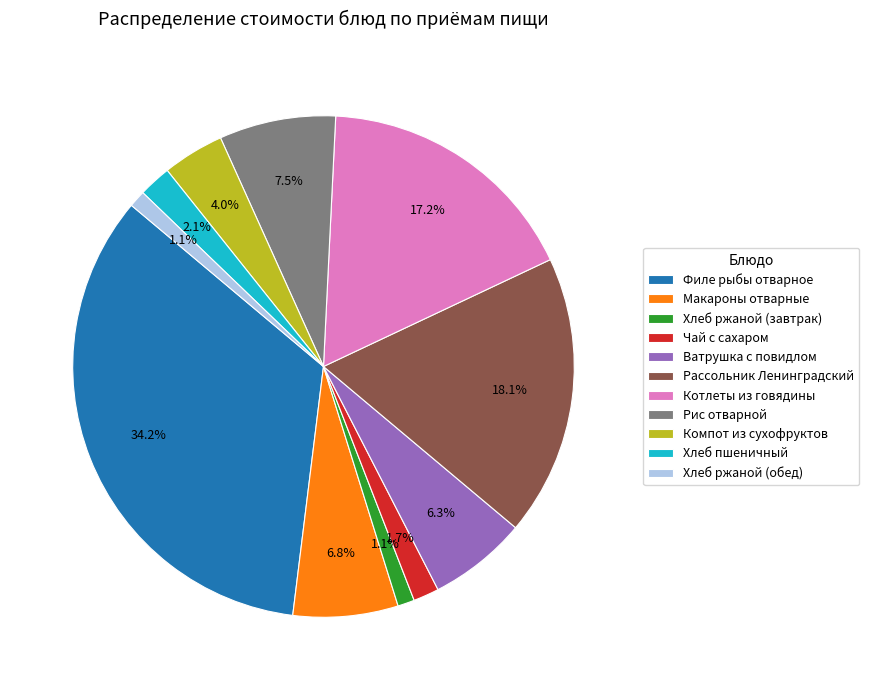

What percentage is the Чай с сахаром slice, to the nearest percent?

2%